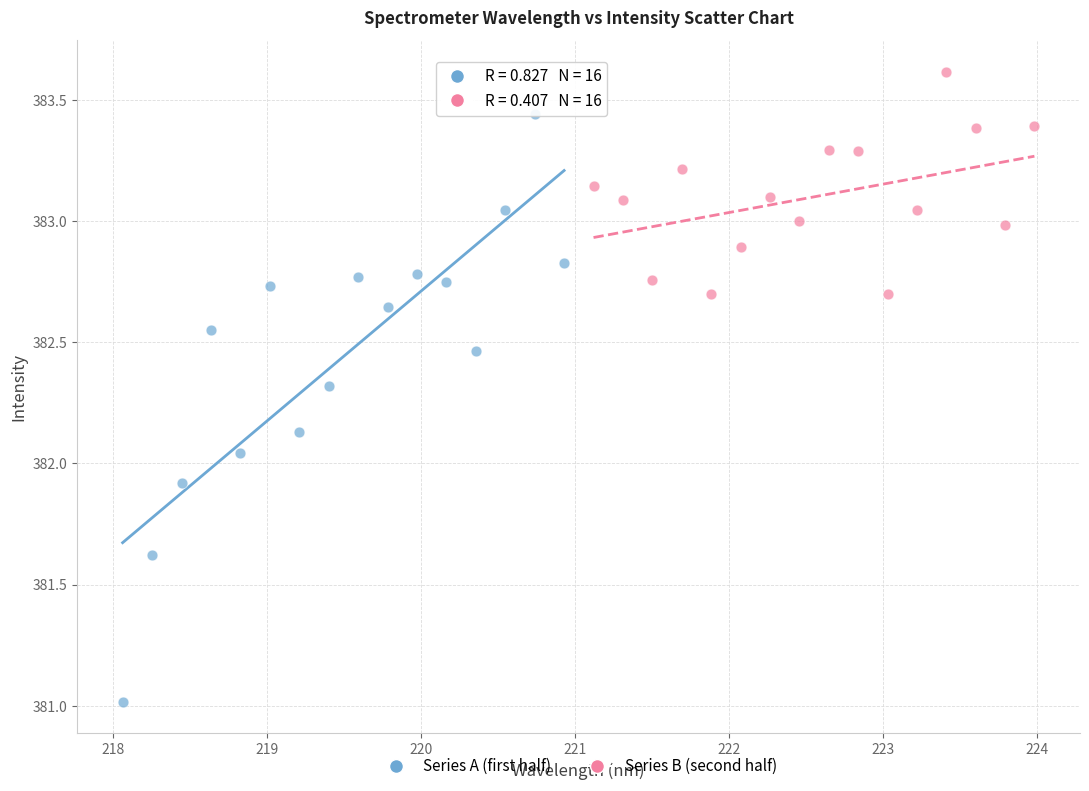

Which series reaches the minimum Y coordinate?

Series A (first half)